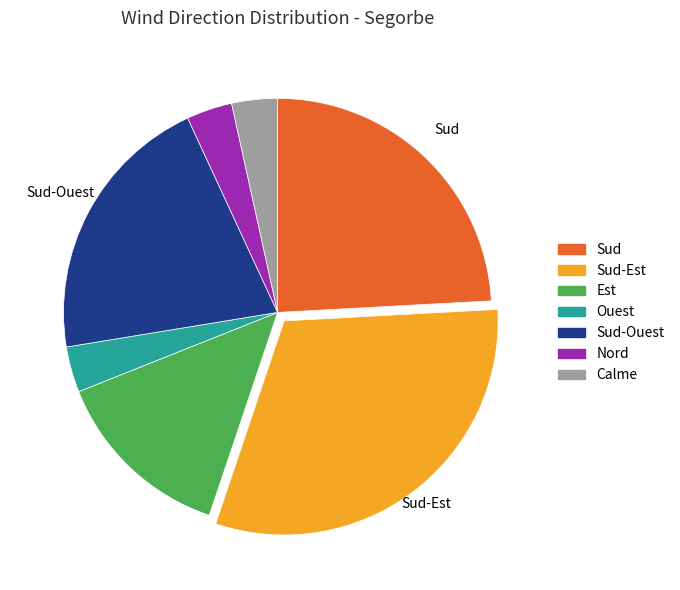

Is there any slice that represents more than half of the pie?

No